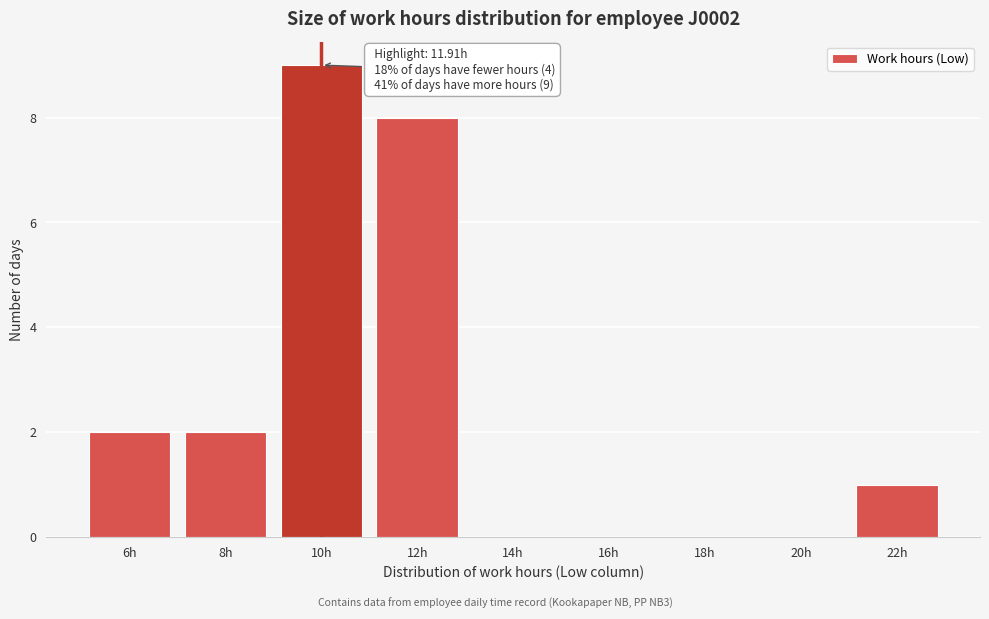

Reading right to left, extract all data points from this chart.

22h=1	20h=0	18h=0	16h=0	14h=0	12h=8	10h=9	8h=2	6h=2